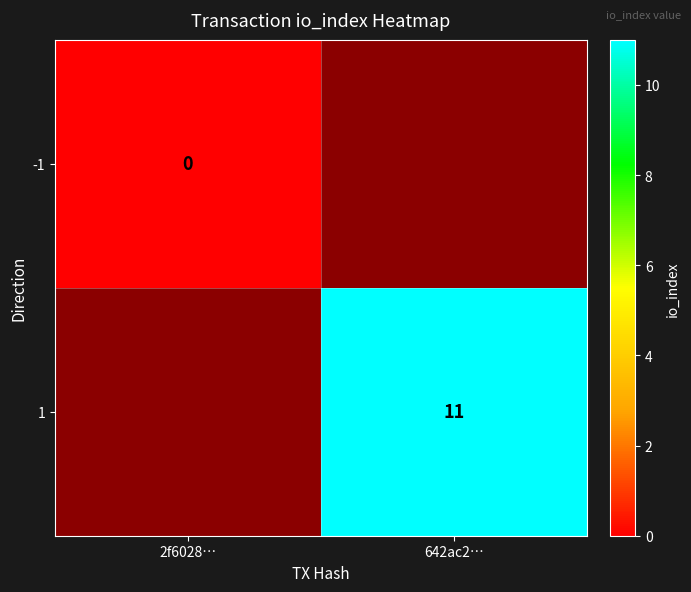

What is the maximum value shown in the chart?

11.0